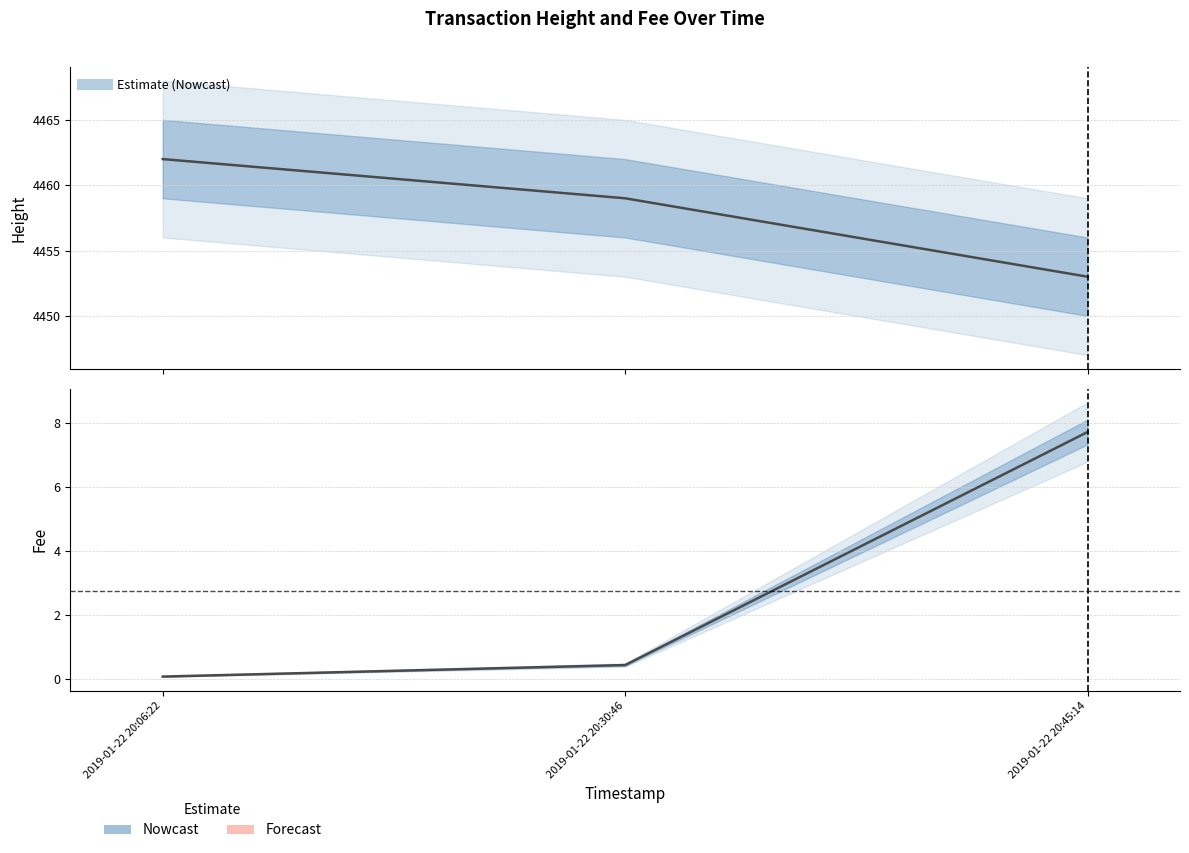

What is the average value of the Fee series?

2.7